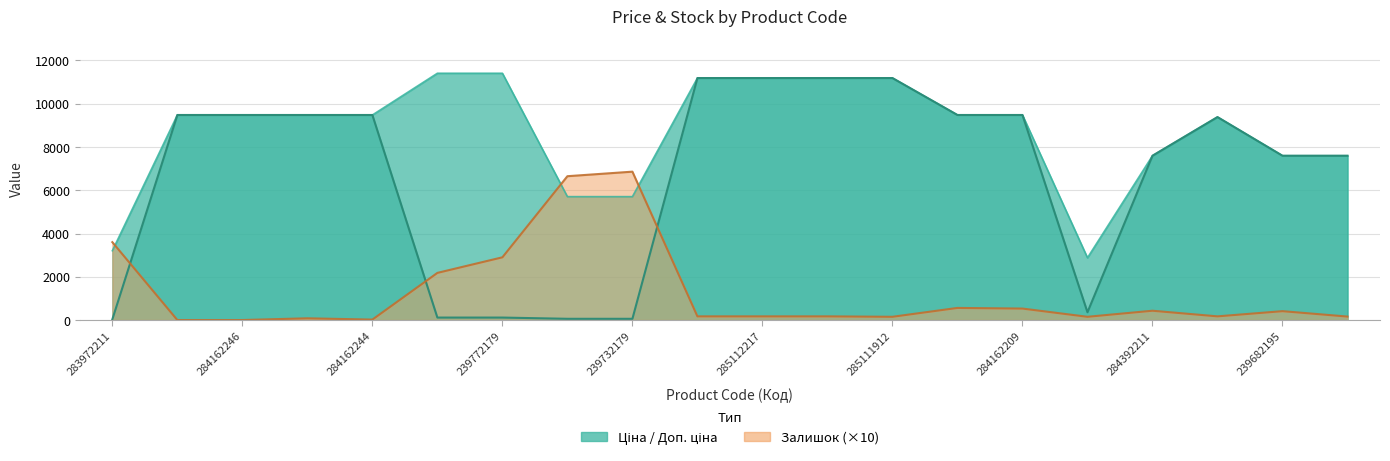

Rank the series by their maximum value, from highest to lowest.

Доп. ціна, Ціна, Залишок